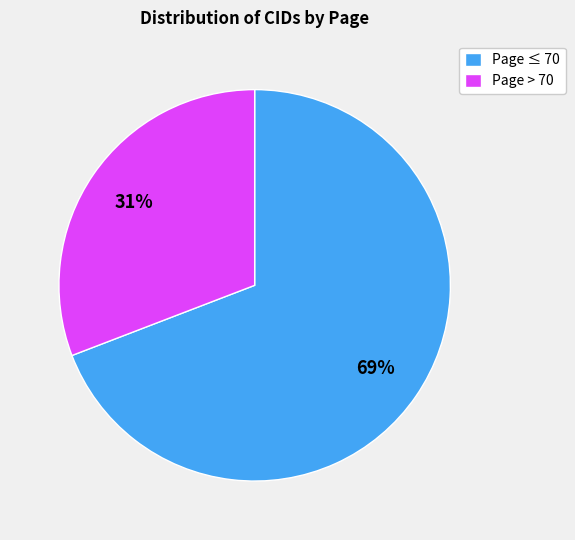

How many slices are in this pie chart?

2